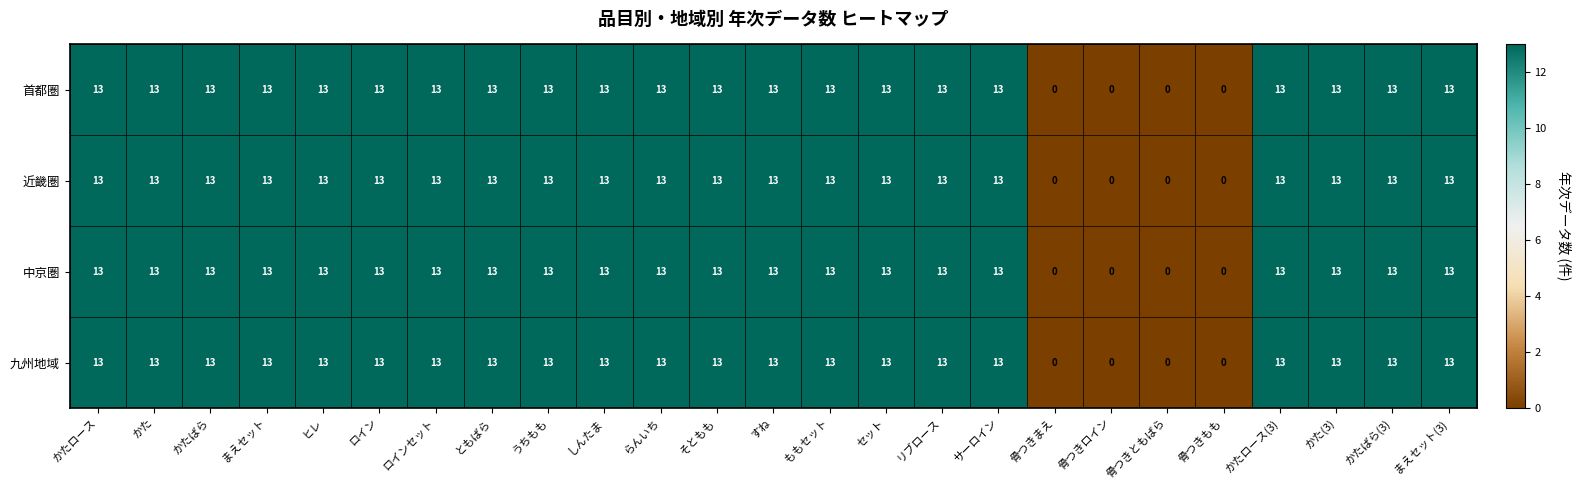

The value of 近畿圏 at かた is 22. True or false?

False